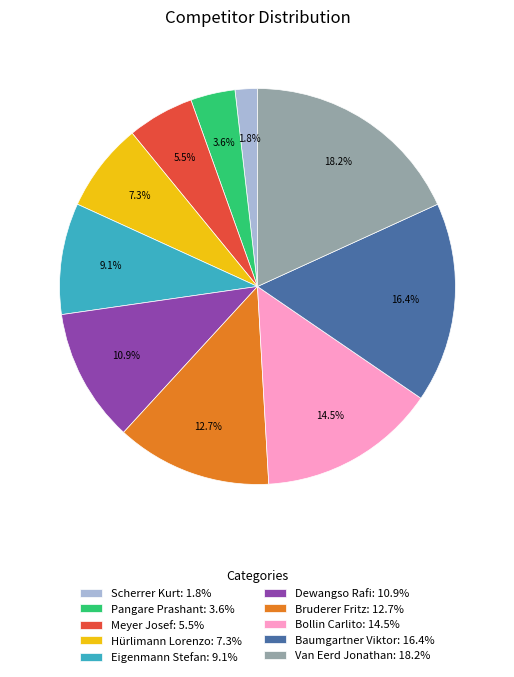

To the nearest percent, what is the difference between the Dewangso Rafi and Van Eerd Jonathan slice percentages?

7%